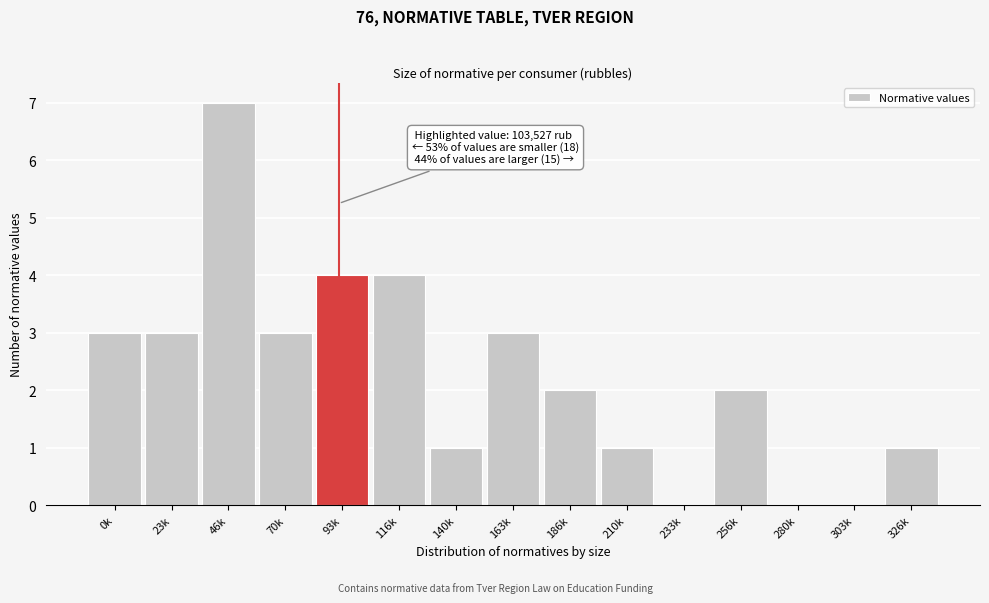

Reading right to left, list all the values displayed in this chart.

326k=1	303k=0	280k=0	256k=2	233k=0	210k=1	186k=2	163k=3	140k=1	116k=4	93k=4	70k=3	46k=7	23k=3	0k=3